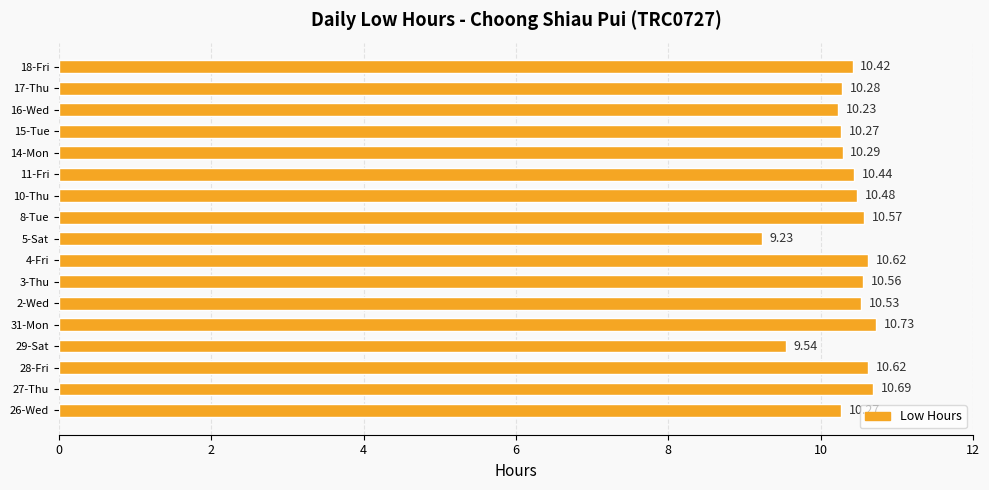

What is the sum of the values at 31-Mon and 16-Wed?

21.0